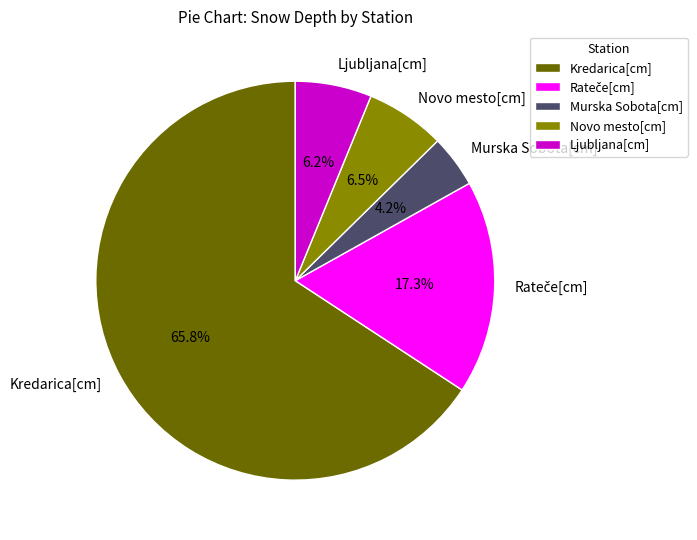

What percentage is NOT represented by Murska Sobota[cm]?

95.8%